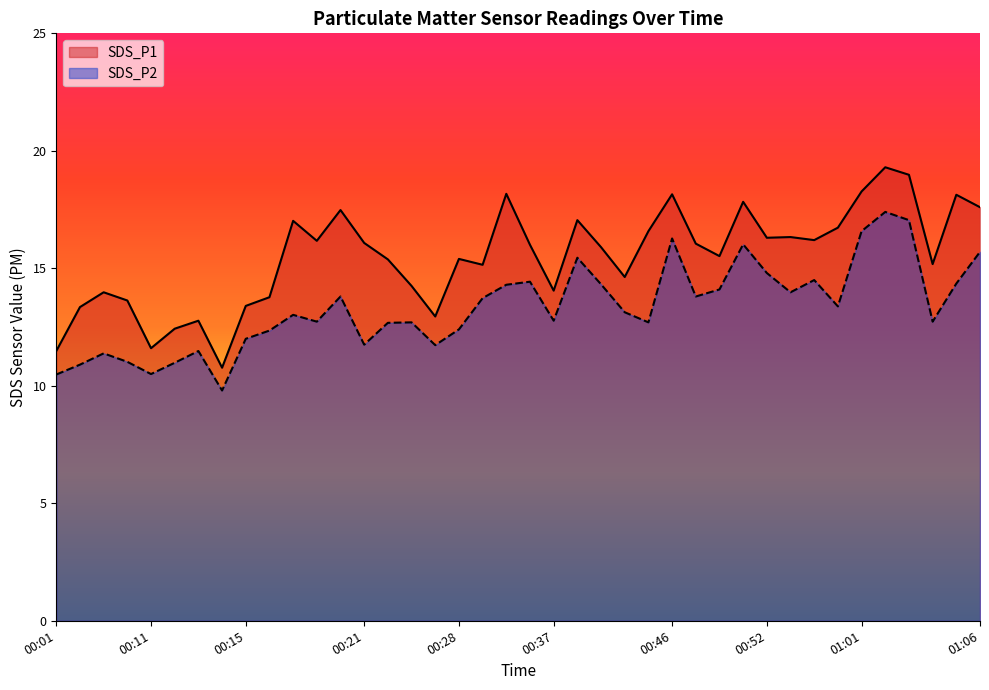

Which series has the largest total across all categories?

SDS_P1